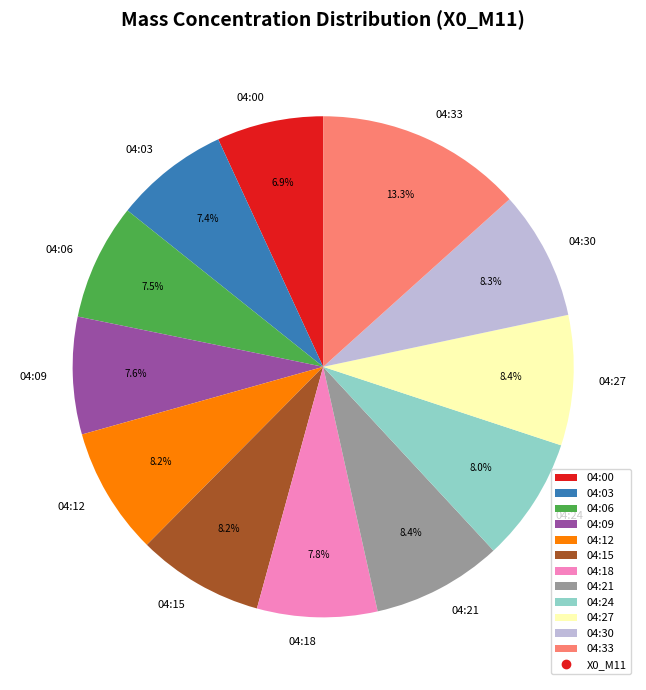

To the nearest percent, what is the average slice percentage?

8%